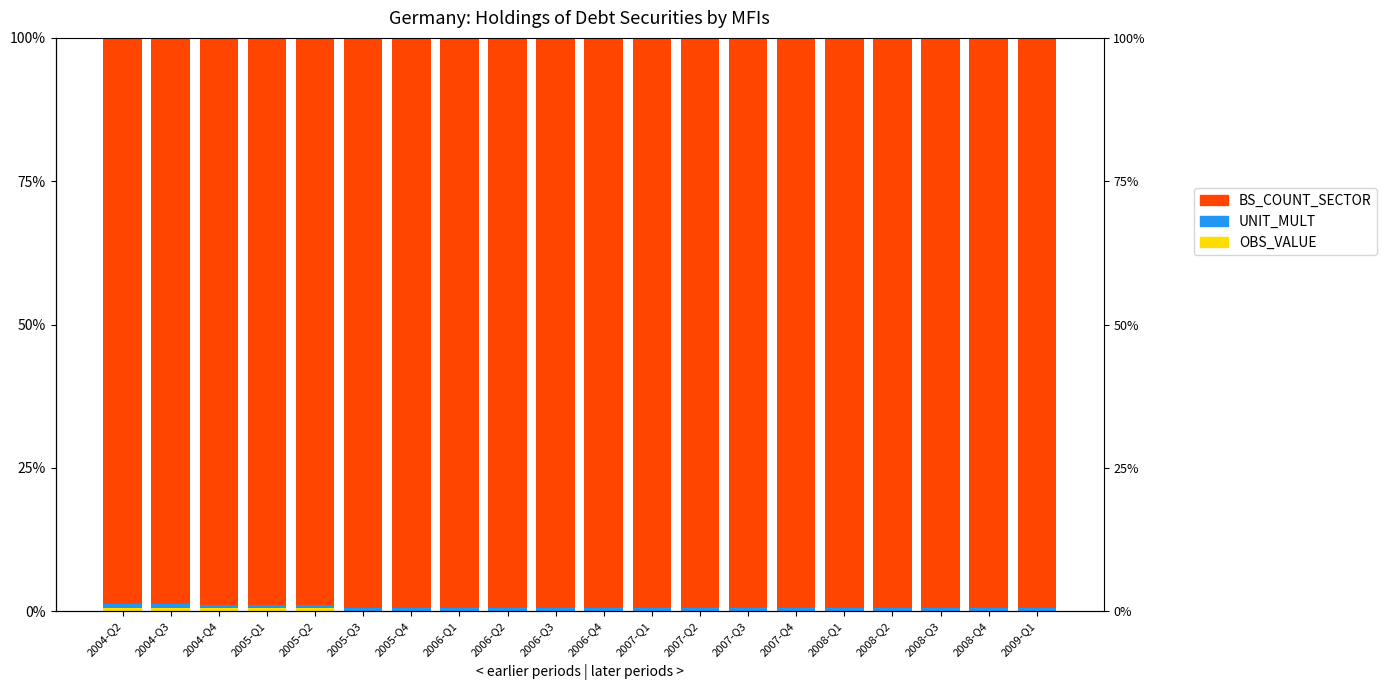

How many series are shown in this chart?

3